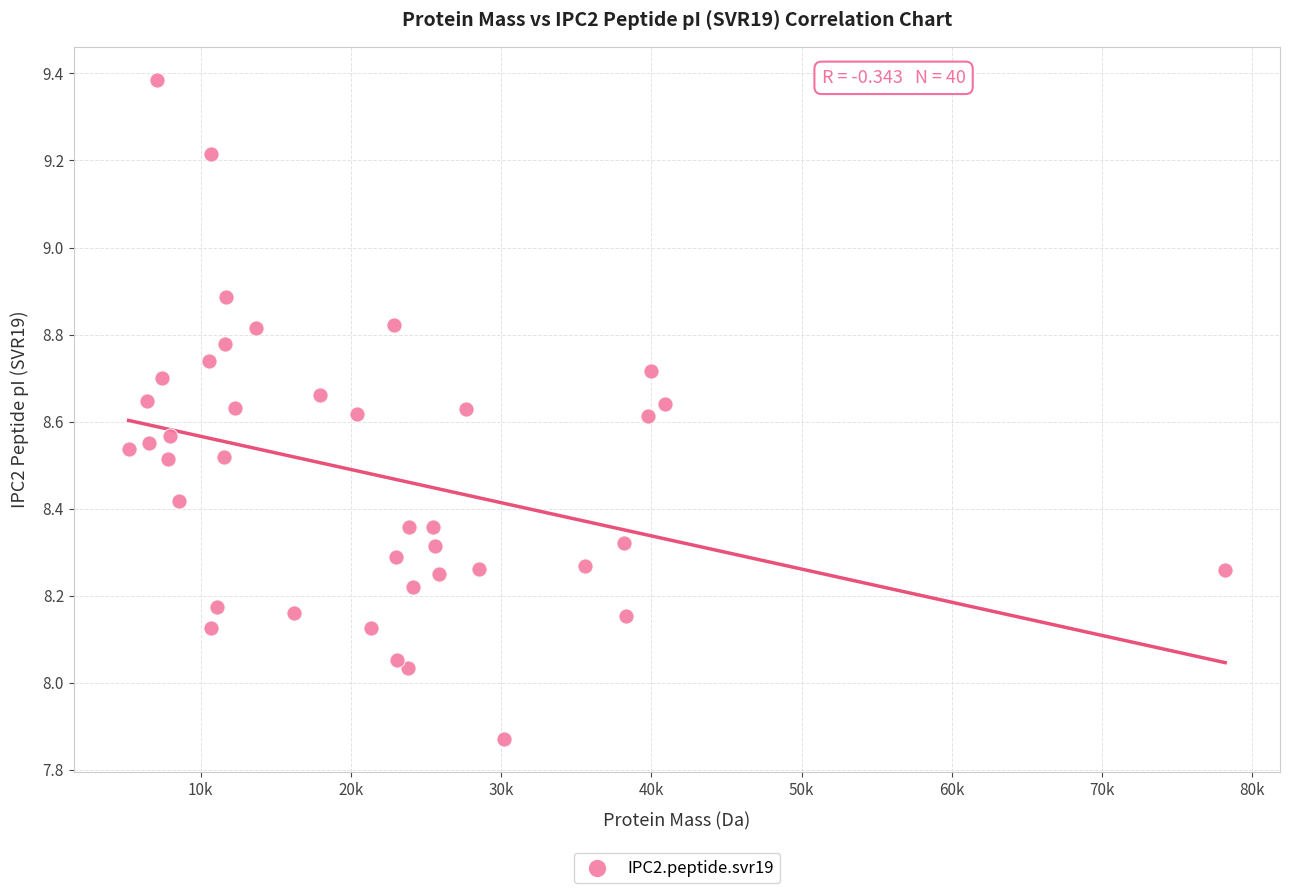

What is the range of X values (max minus min)?

72989.1